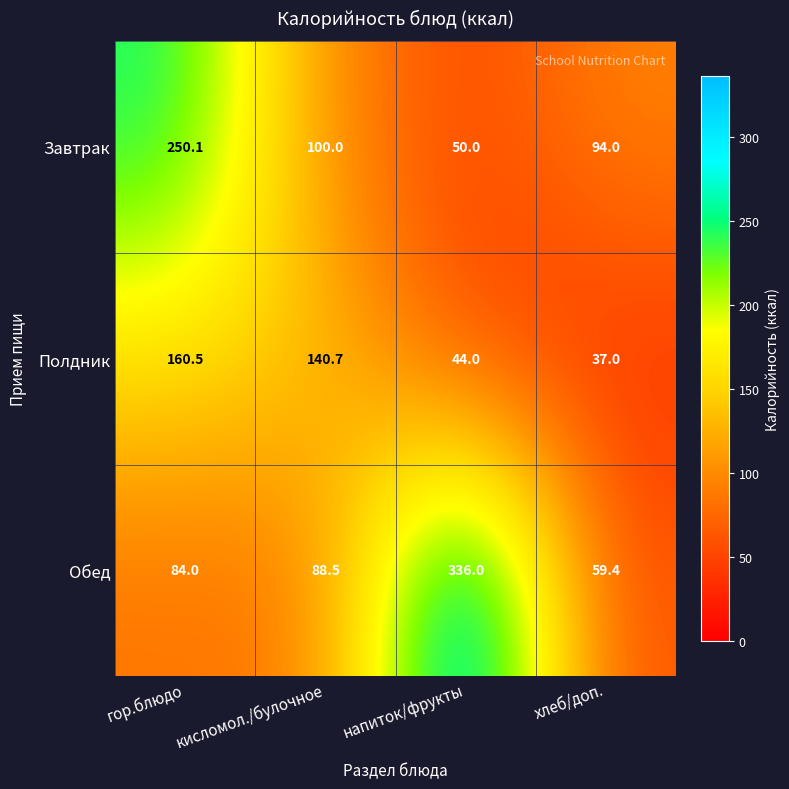

How many distinct data groups are displayed?

3